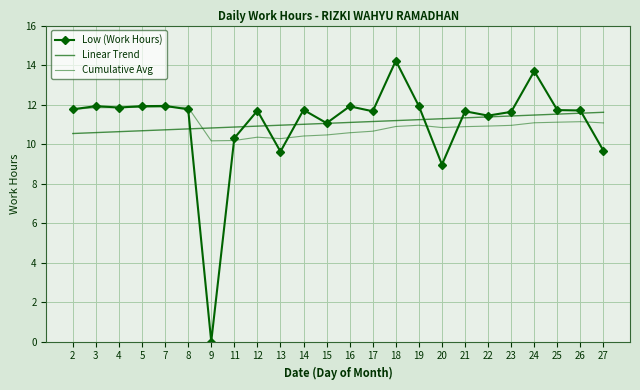

Count the number of categories in the chart.

24